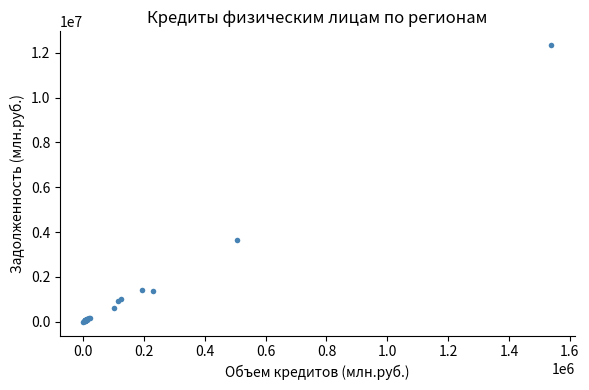

What Y value in the scatter plot is closest to 6169706?

3636660